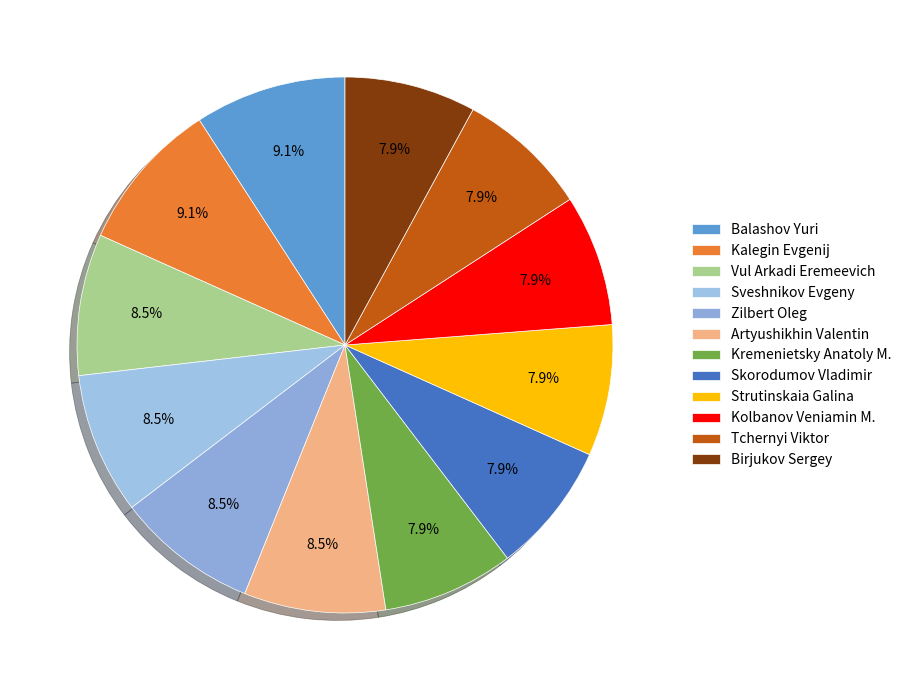

Does Artyushikhin Valentin account for over 50% of the chart?

No